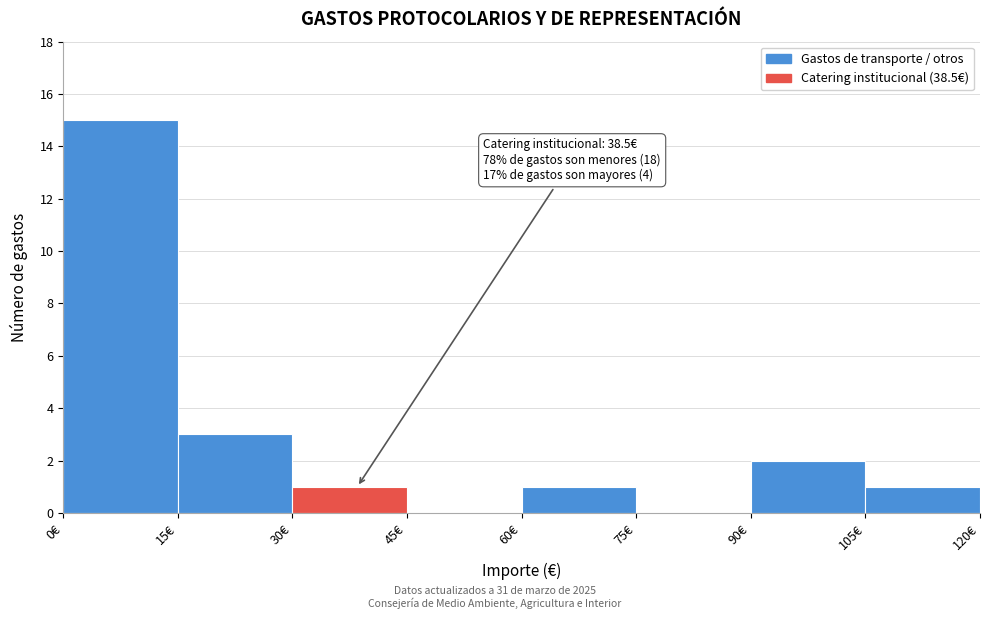

Over which range of the x-axis is the bar tallest?

0 to 15